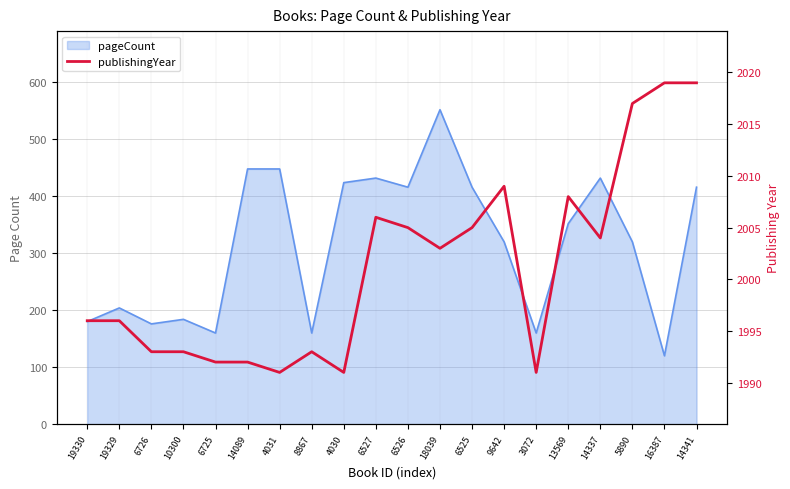

What is the difference between the maximum and minimum values?

28